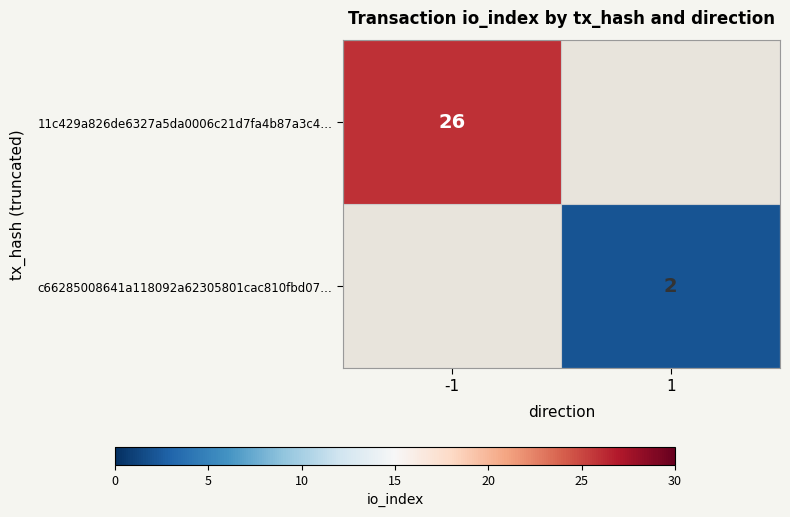

List the series in order of their peak value, highest first.

11c429a826de6327a5da0006c21d7fa4b87a3c4…, c66285008641a118092a62305801cac810fbd07…